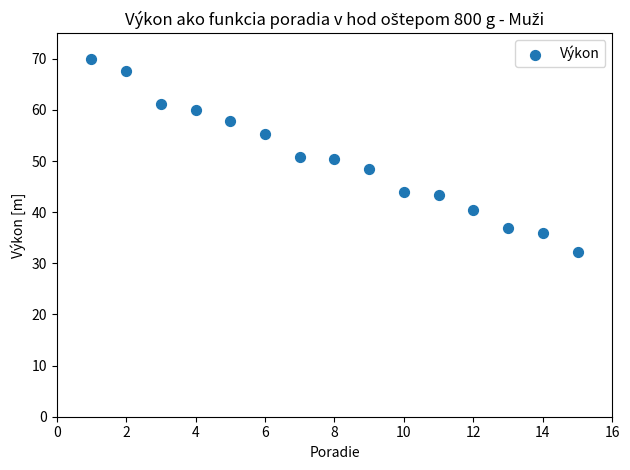

What is the range of X values (max minus min)?

14.0